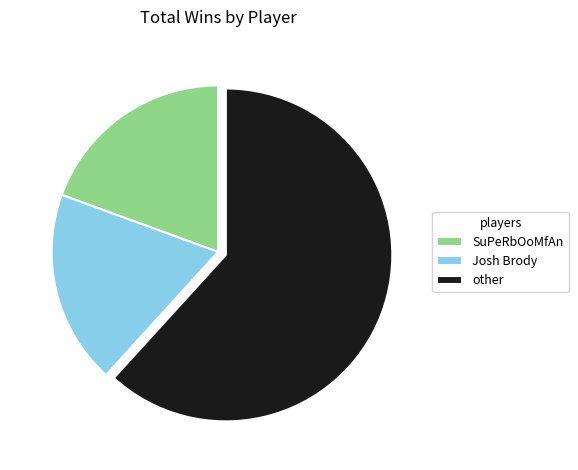

What is the ratio of the value at Josh Brody to the value at other?

0.3